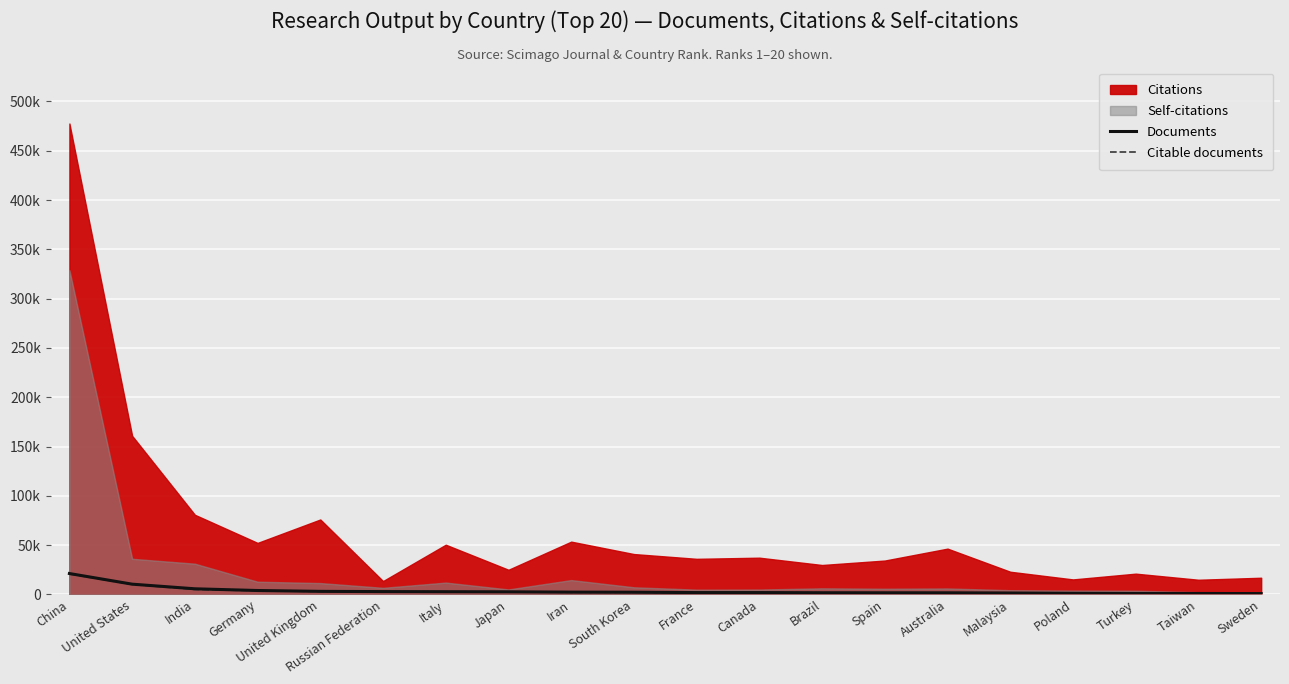

What is the difference between the Documents values at Turkey and Brazil?

718